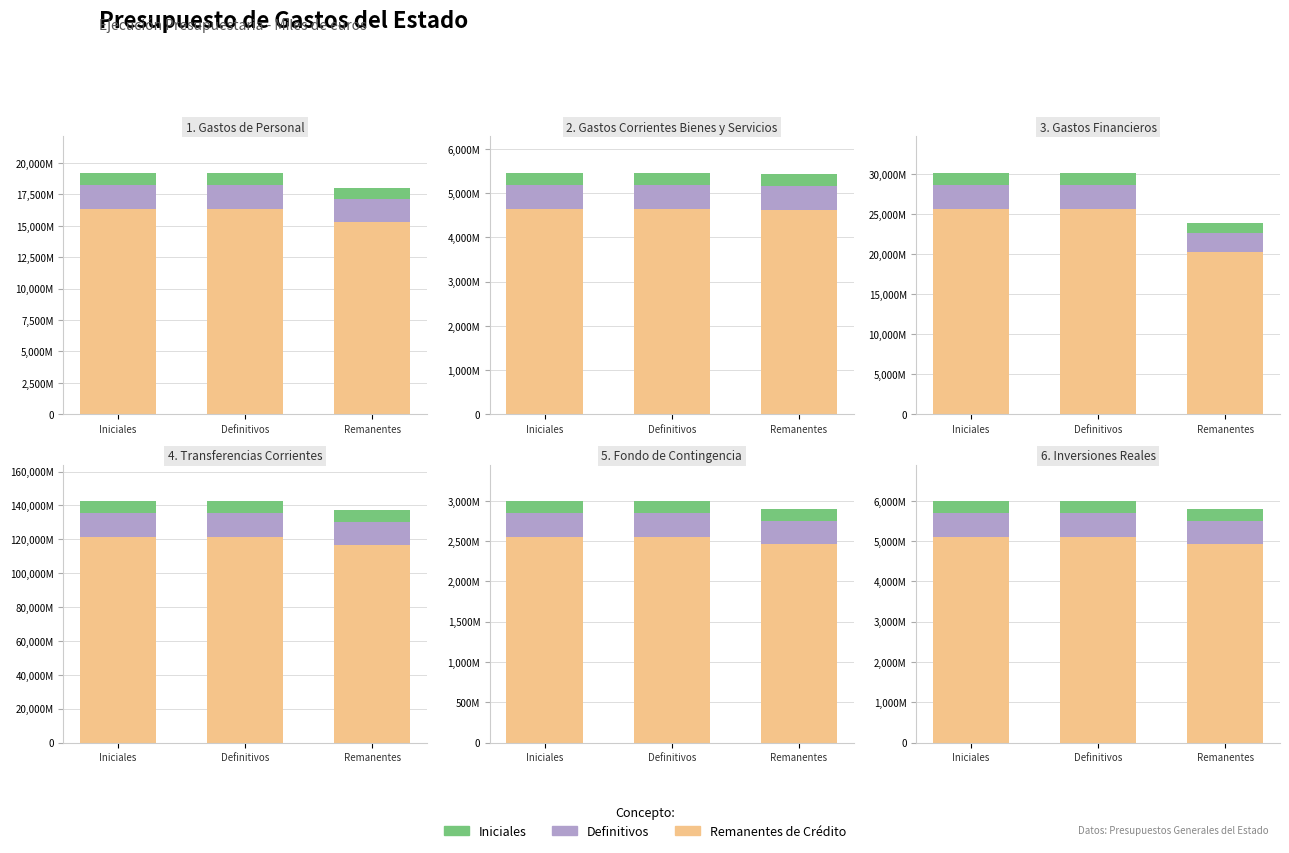

What are all the series names shown in the legend?

Remanentes, Definitivos, Iniciales